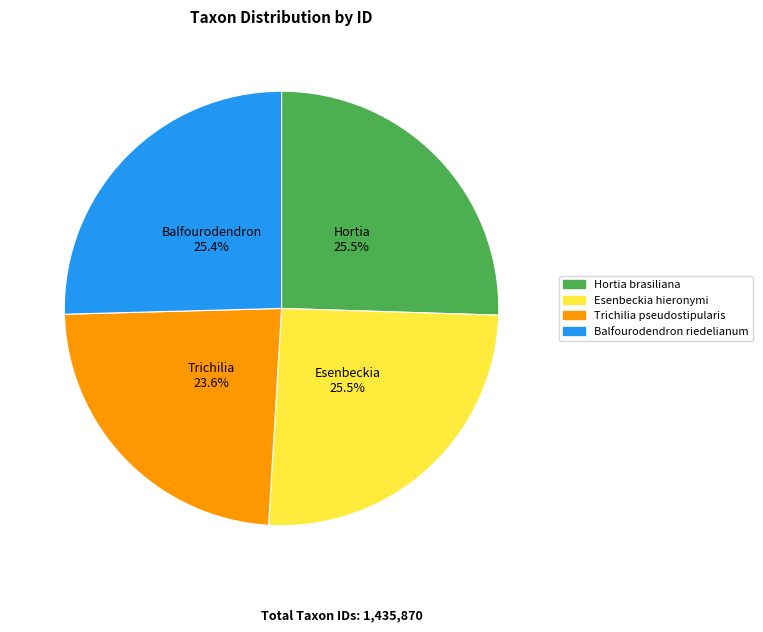

How many segments does this pie chart have?

4